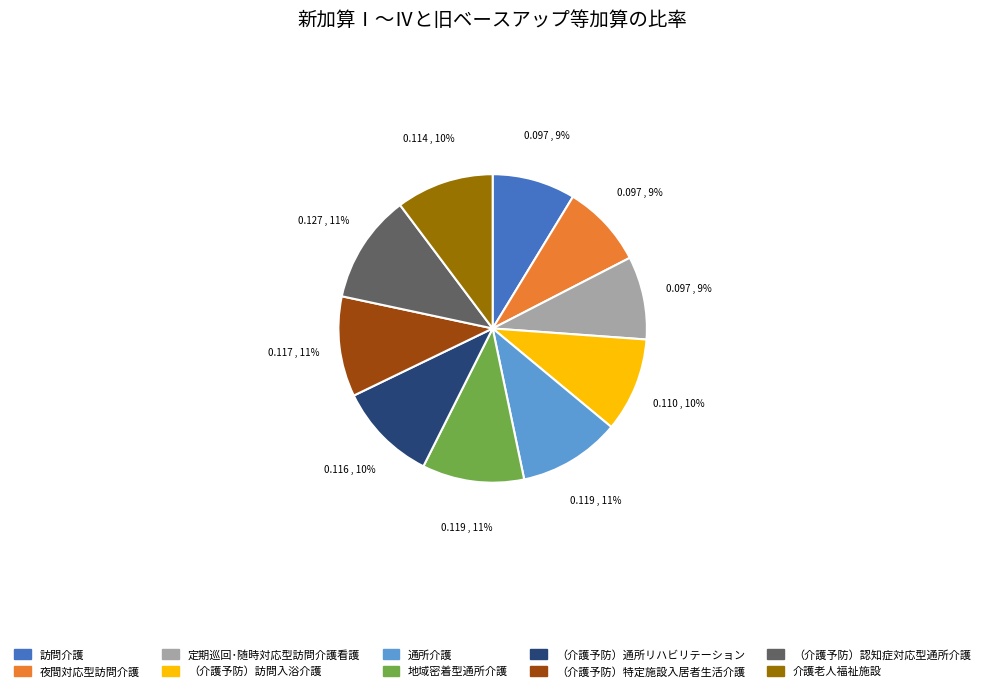

To the nearest percent, what is the combined percentage of （介護予防）訪問入浴介護 and （介護予防）通所リハビリテーション?

20%